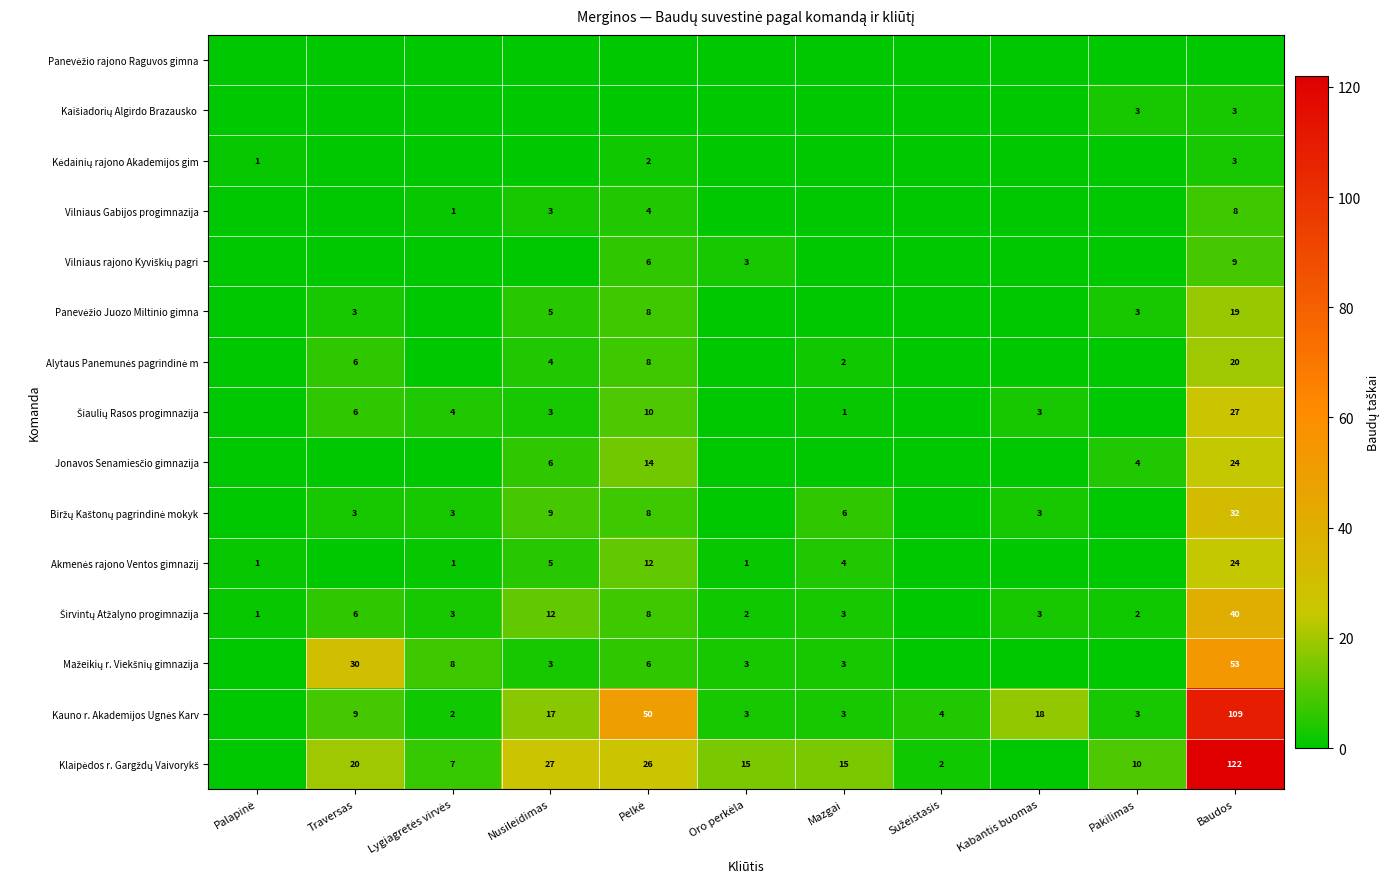

How many values in the Kauno r. Akademijos Ugnės Karv series are below 4?

5